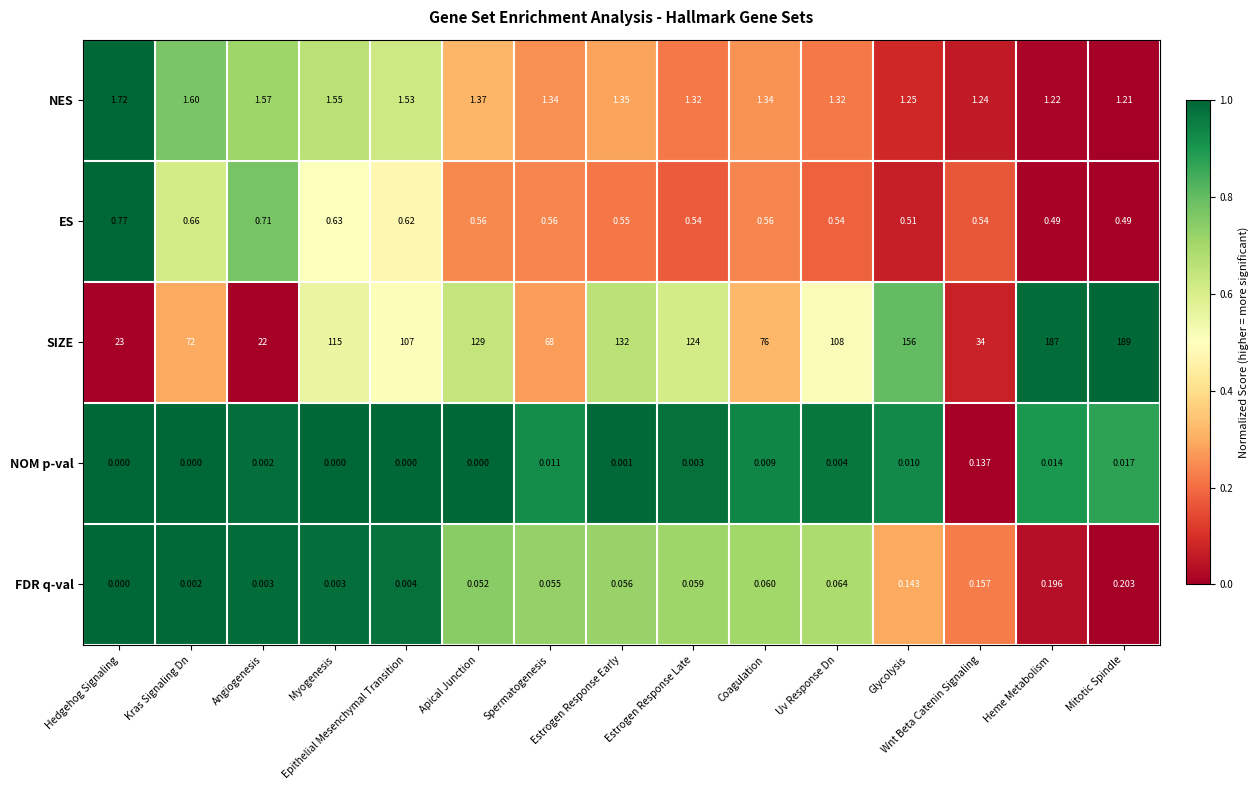

Is the value of NES at Apical Junction greater than the value of SIZE at Coagulation?

No